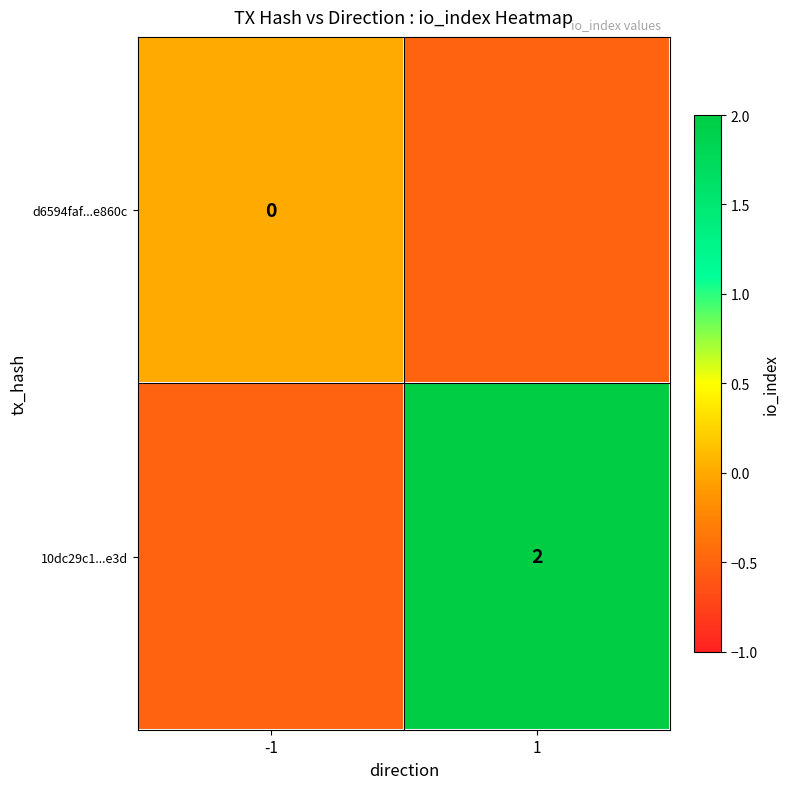

What is the sum of all d6594faf...e860c values?

-0.5